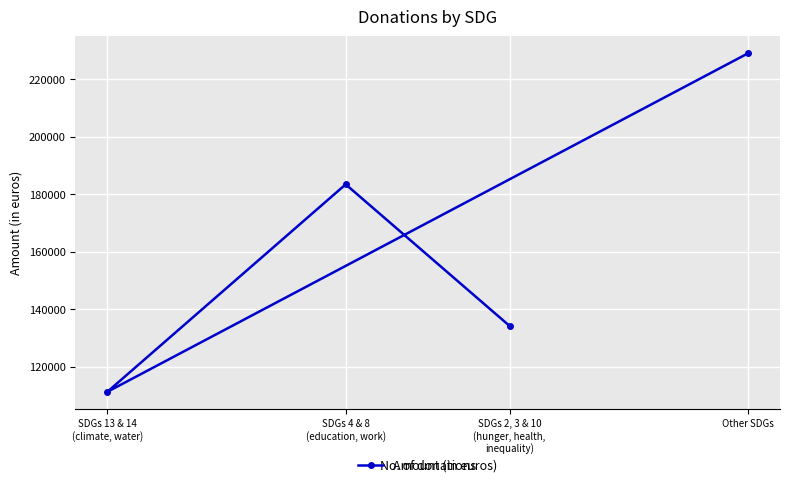

At which label does the data first exceed 183457?

Other SDGs